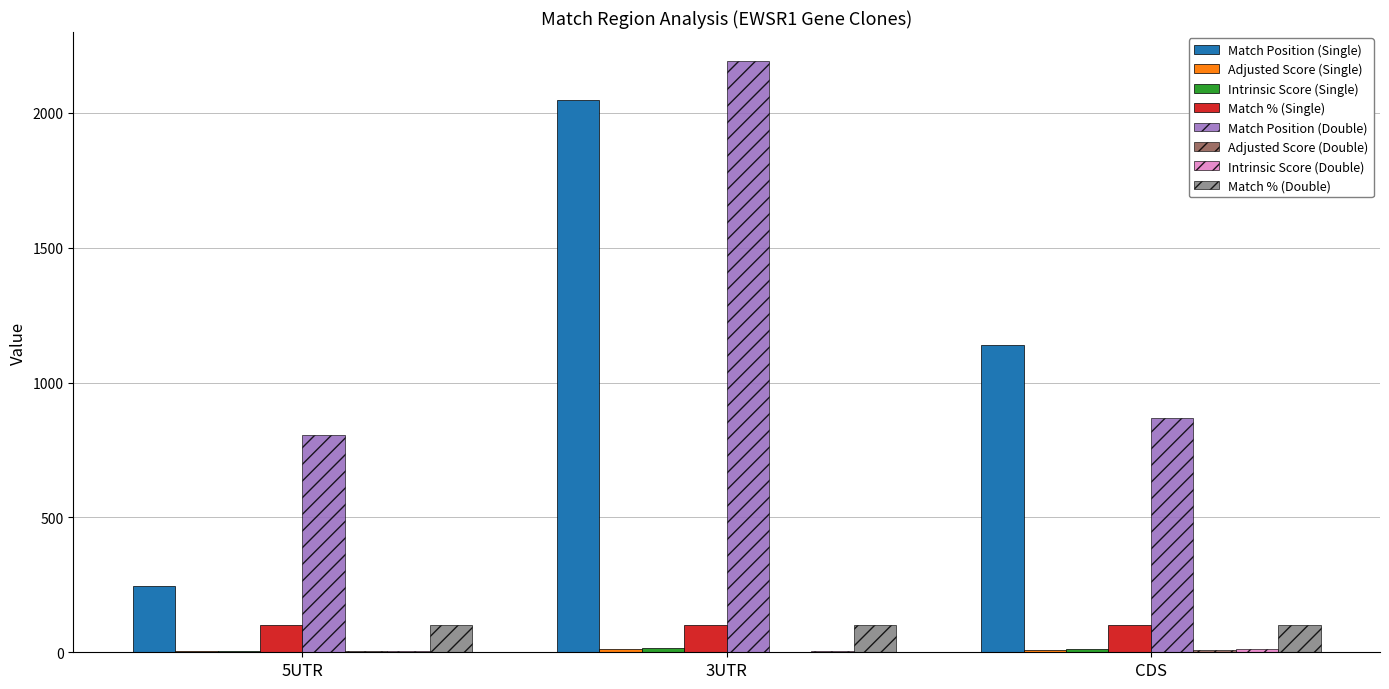

Which series changed the most between 5UTR and 3UTR?

Match Position (Single)